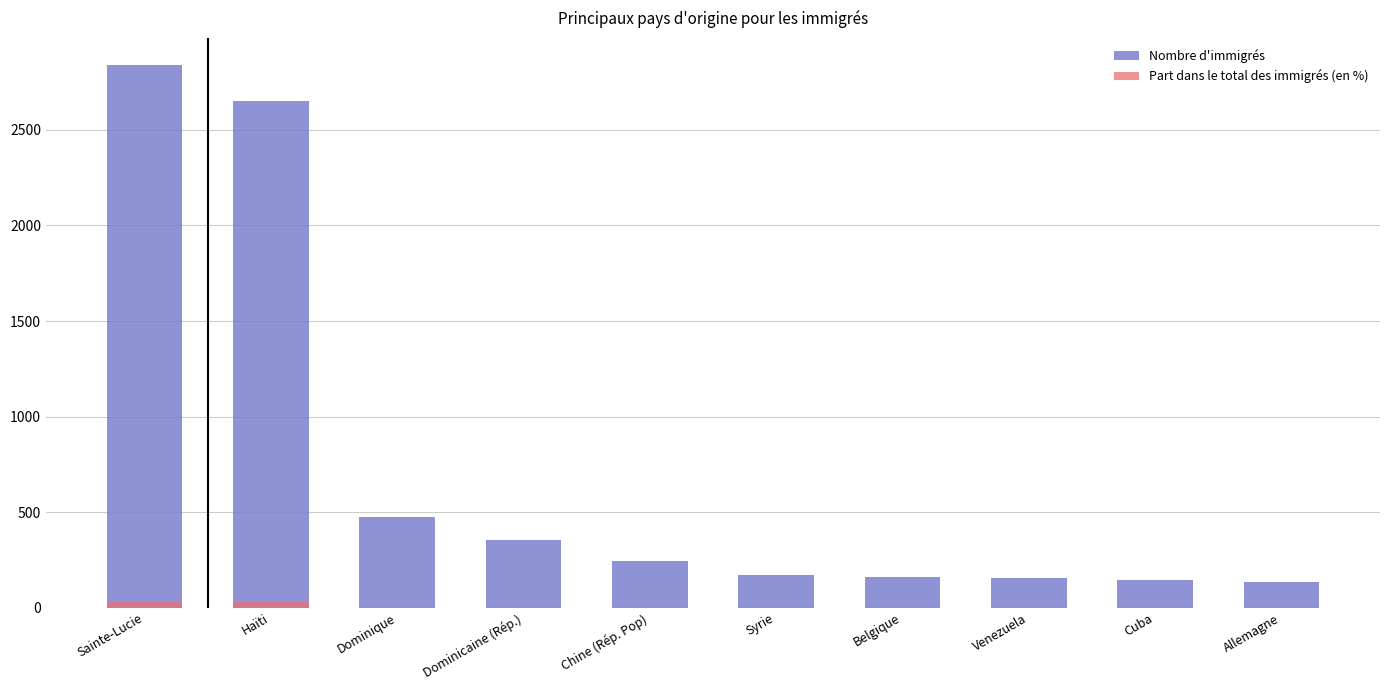

What is the value of the Nombre d'immigrés bar at the 2nd from the left?

2653.2